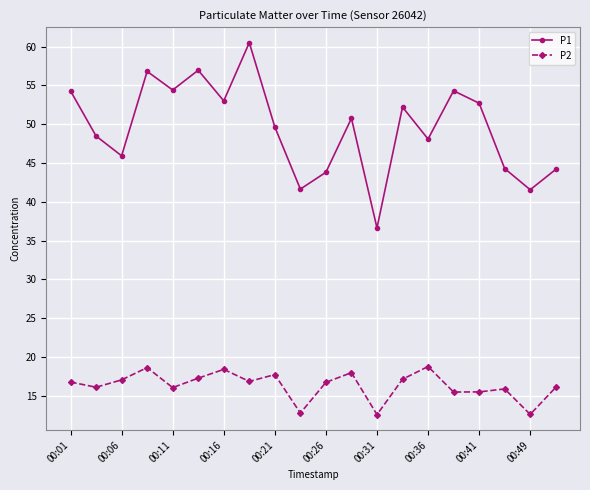

What is the difference between the maximum and second lowest values in the P2 series?

6.2